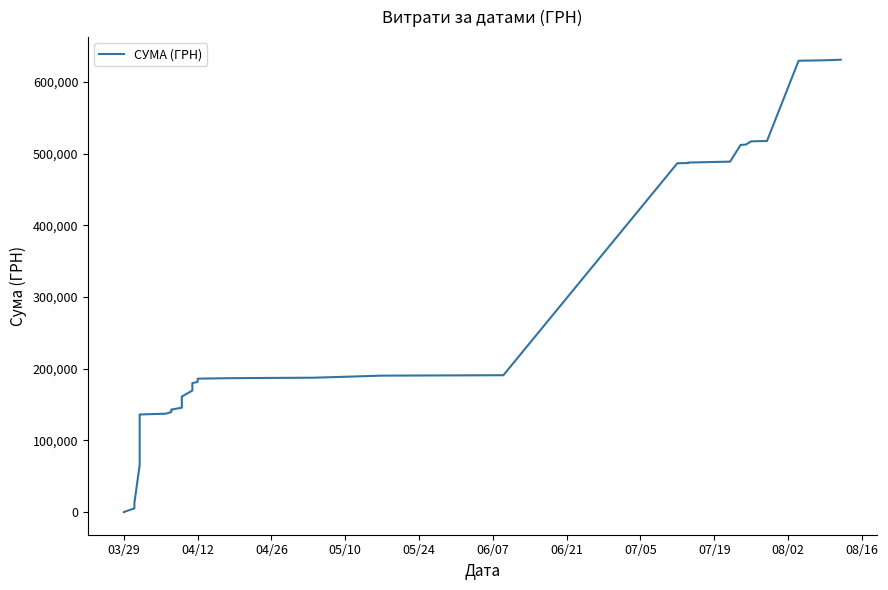

What is the greatest value displayed?

630977.9